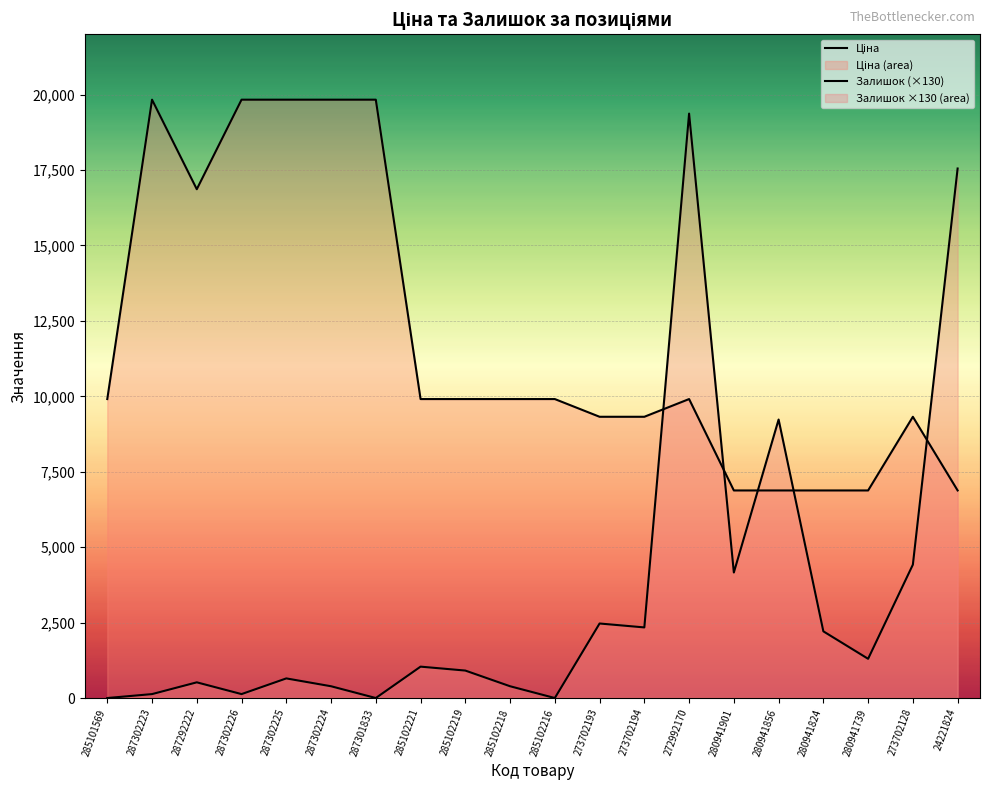

What is the label of the 9th point from the right?

273702193